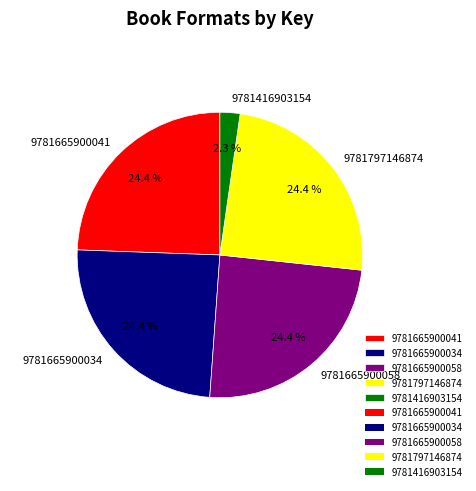

How much of the chart is everything except 9781665900034?

75.6%